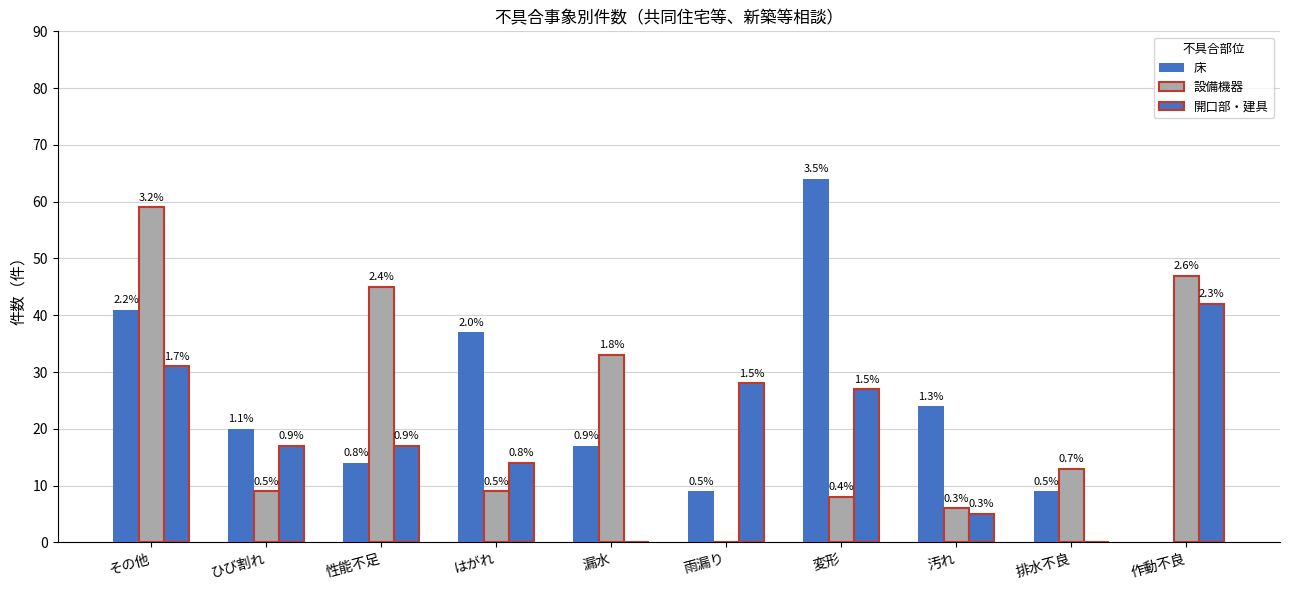

How many groups of bars are there?

10